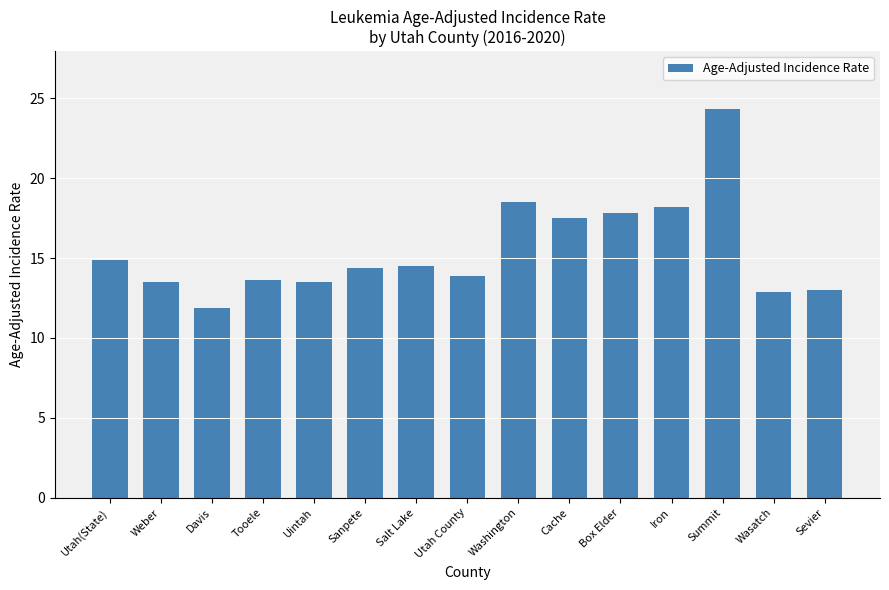

True or false: the data shows 18.5 at Washington.

True